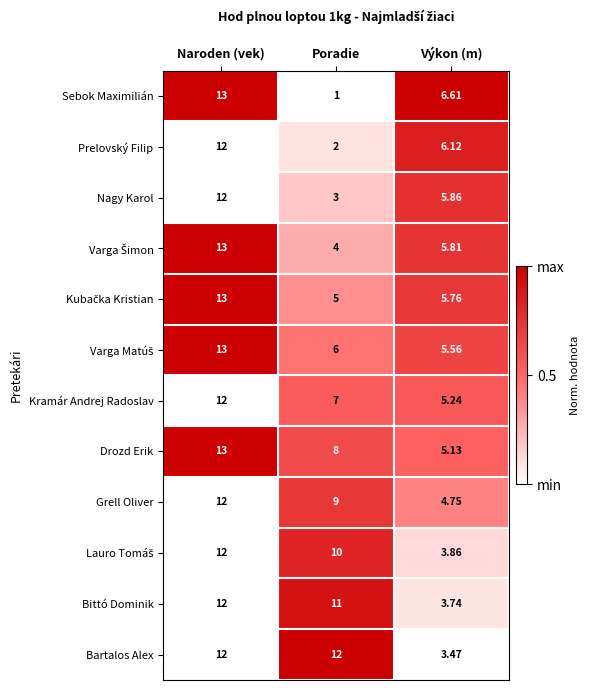

At which category does the chart reach its peak across all series?

Naroden (vek)